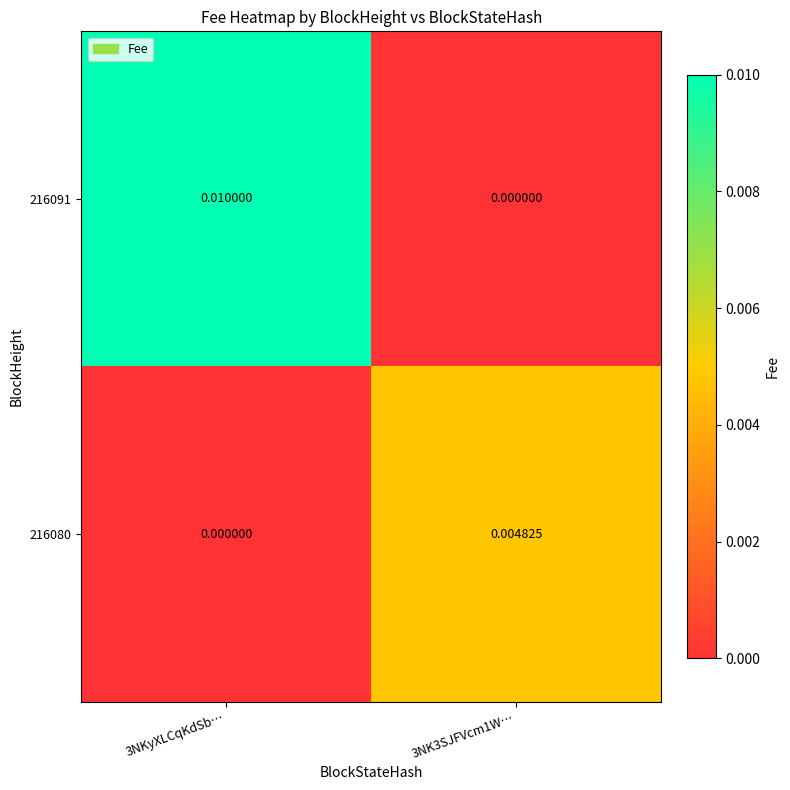

At which category does the chart reach its peak across all series?

3NKyXLCqKdSb…